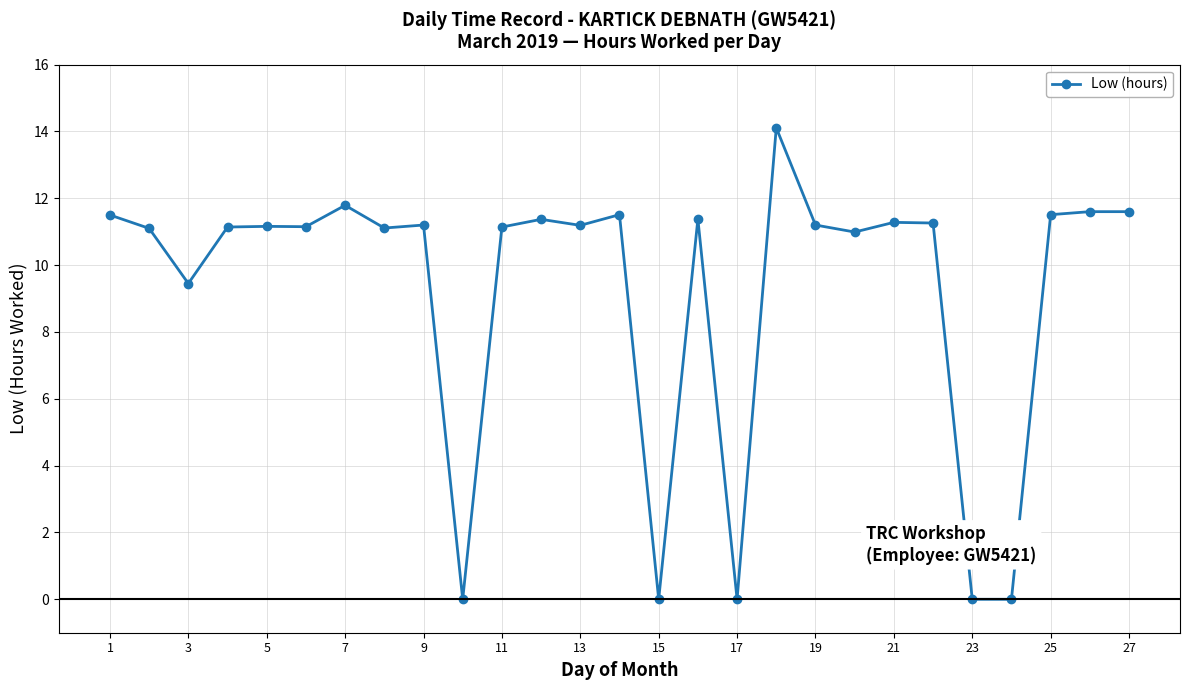

What is the difference between the maximum and minimum values?

14.1